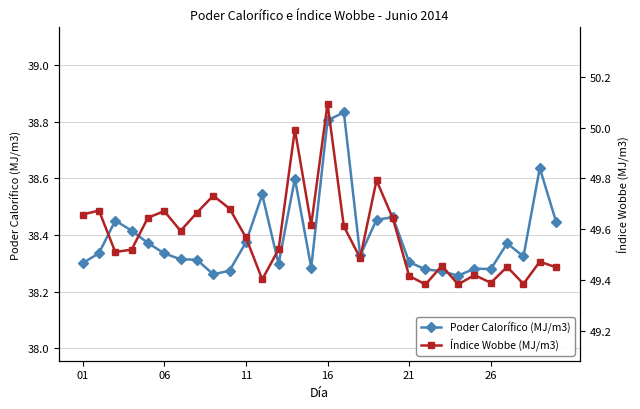

True or false: Poder Calorífico (MJ/m3) has more than 2 points higher than both neighbors.

True